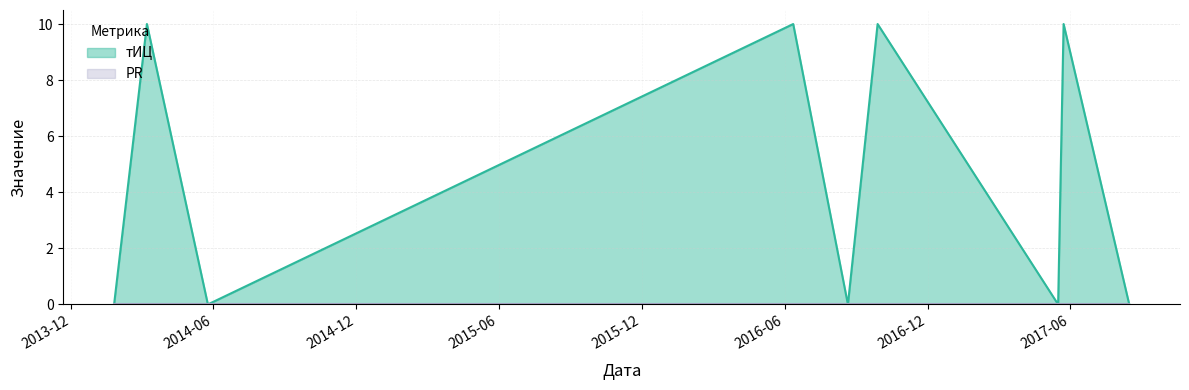

The value at 2014-03-08 is 3. True or false?

False